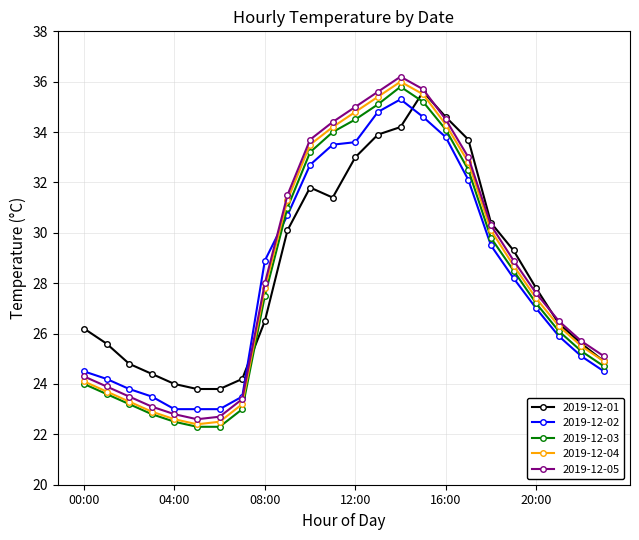

What is the greatest value displayed?

36.2